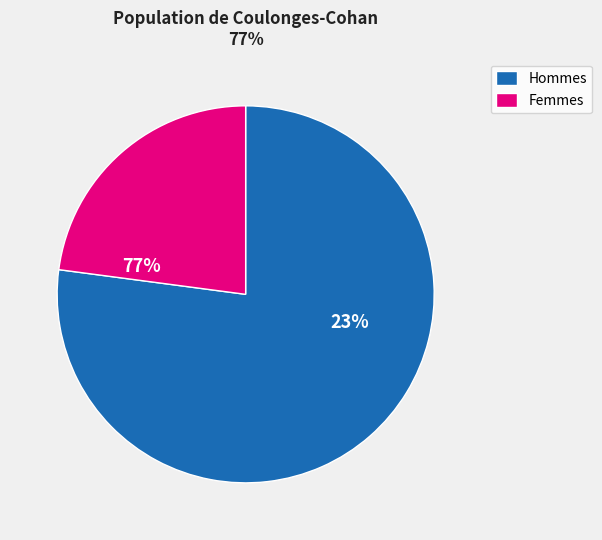

Is it true that pct15 is 11% of the pie?

False